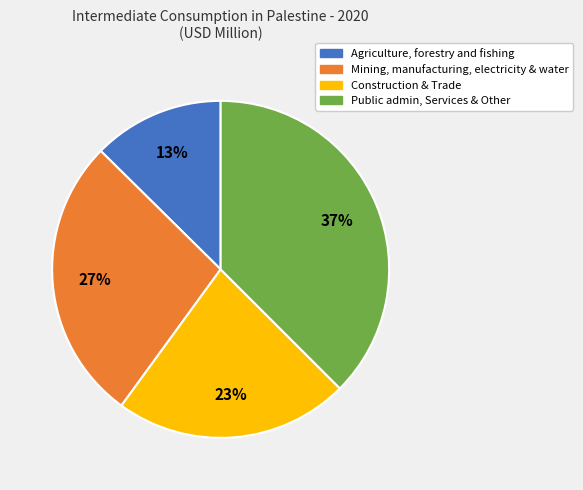

Which category has the biggest portion of the pie?

Public admin, Services & Other